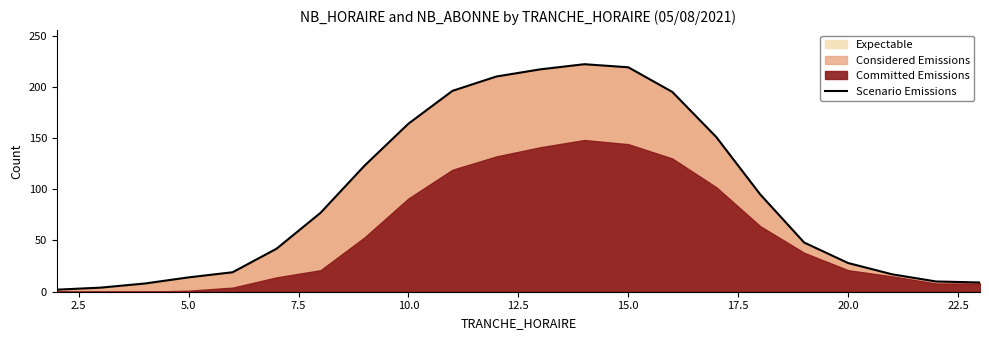

True or false: Scenario Emissions has a value of 50 at 20.0.

False